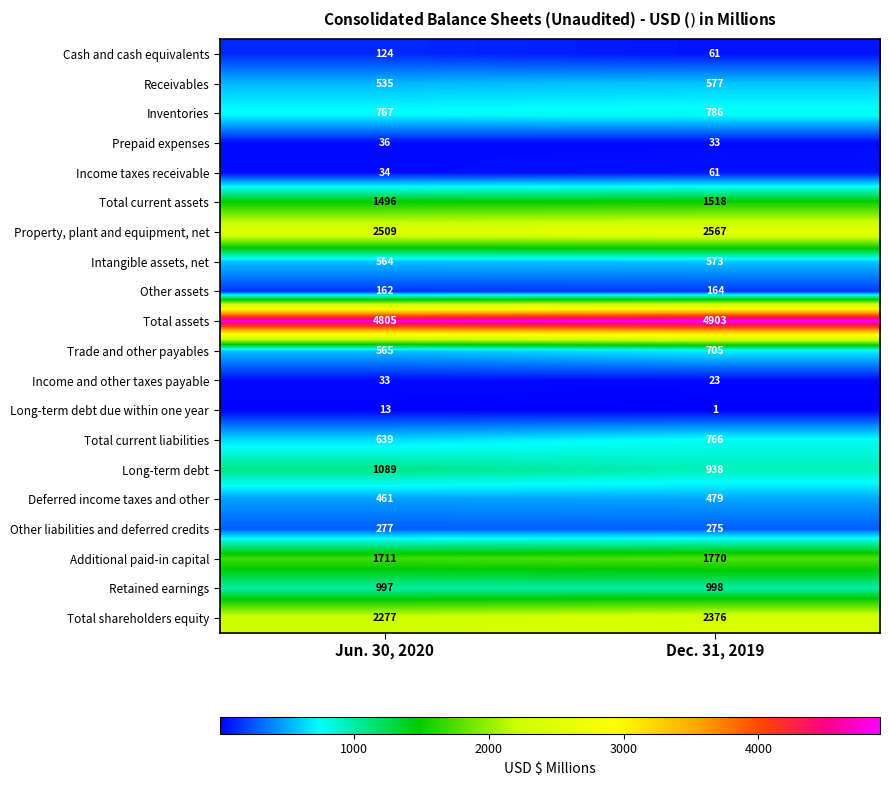

What is the sum of all Additional paid-in capital values?

3481